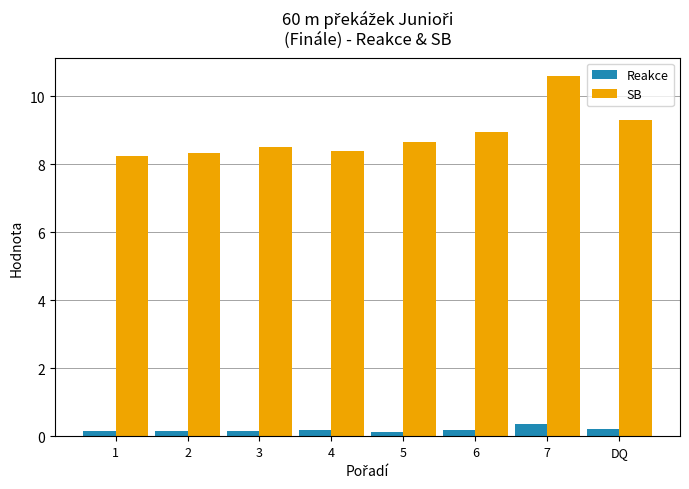

At 3, list the series in order from largest to smallest.

SB, Reakce